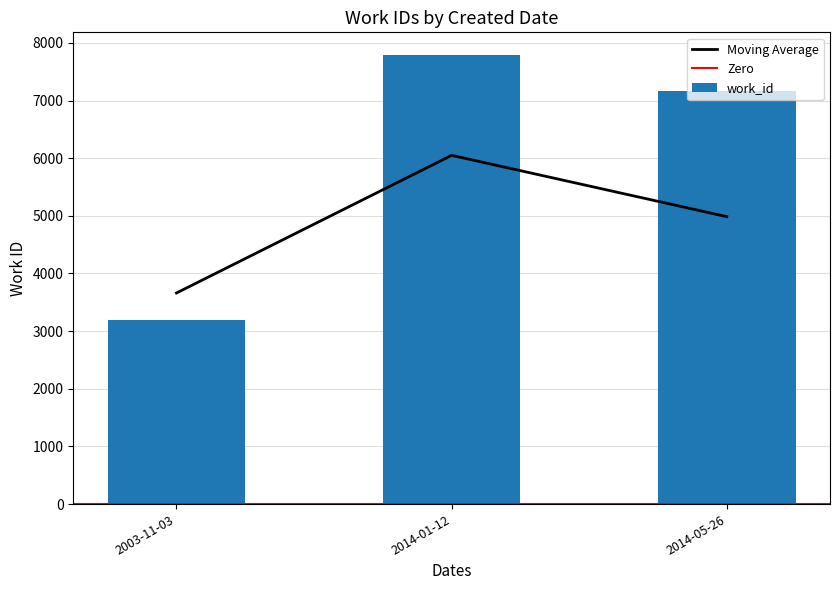

Rank the categories by value from highest to lowest.

2014-01-12, 2014-05-26, 2003-11-03